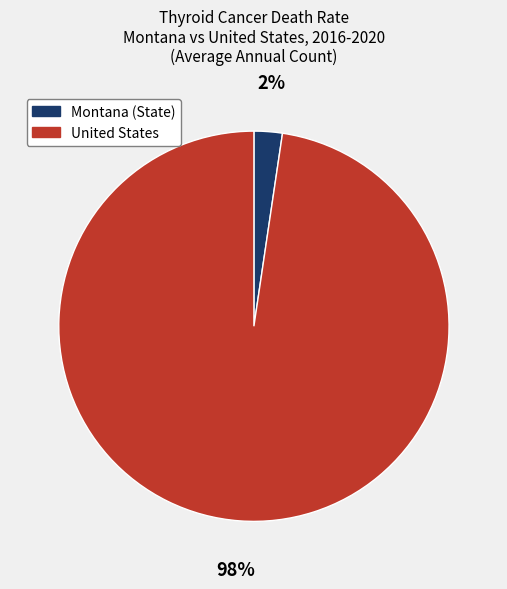

Is the sum of United States and Montana (State) greater than half?

Yes